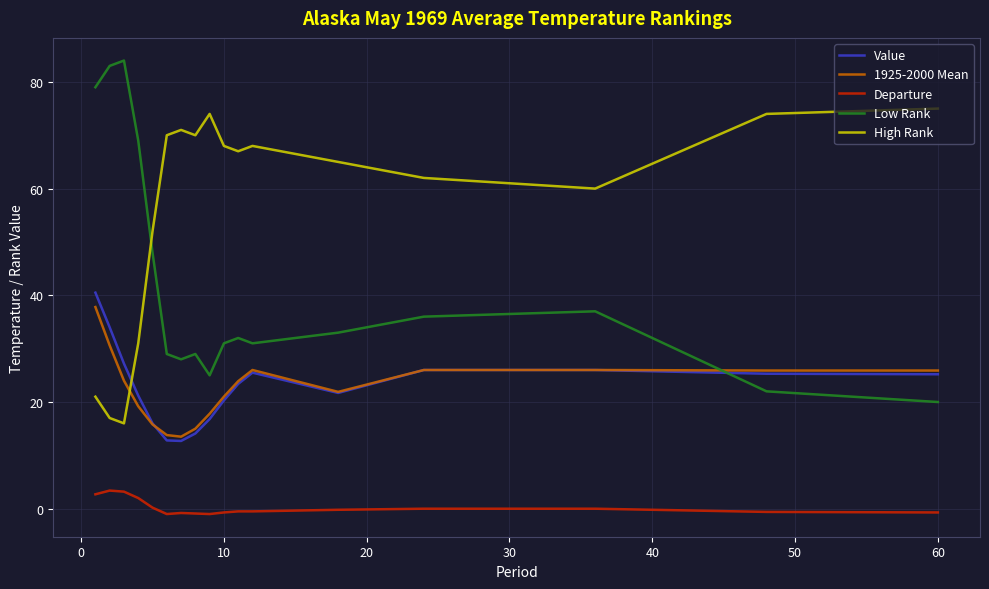

In Low Rank, how many points are lower than both neighbors (excluding endpoints)?

3